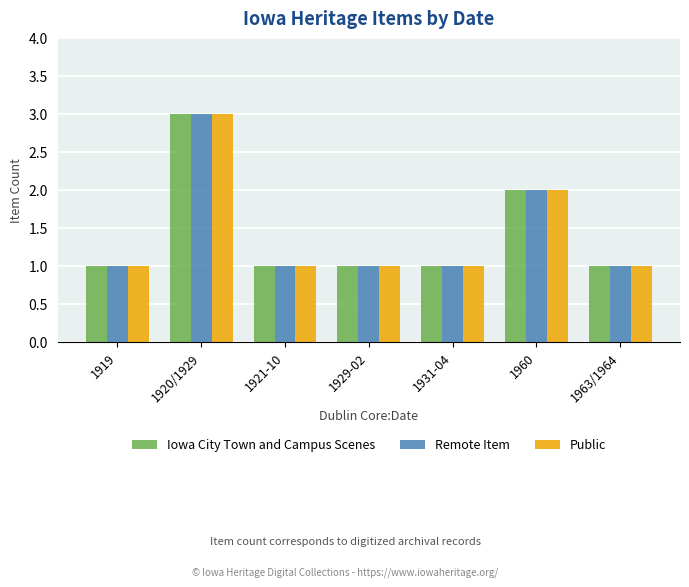

The value of Iowa City Town and Campus Scenes at 1960 is 2. True or false?

True